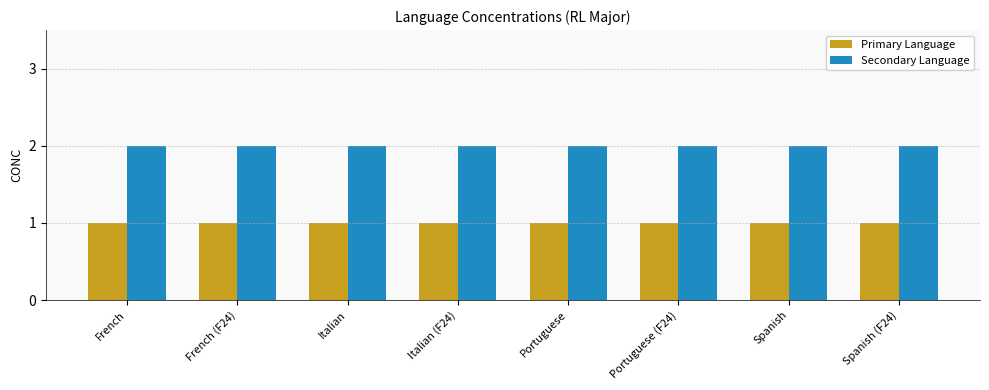

Rank the series at Portuguese (F24) from highest to lowest value.

Secondary Language, Primary Language